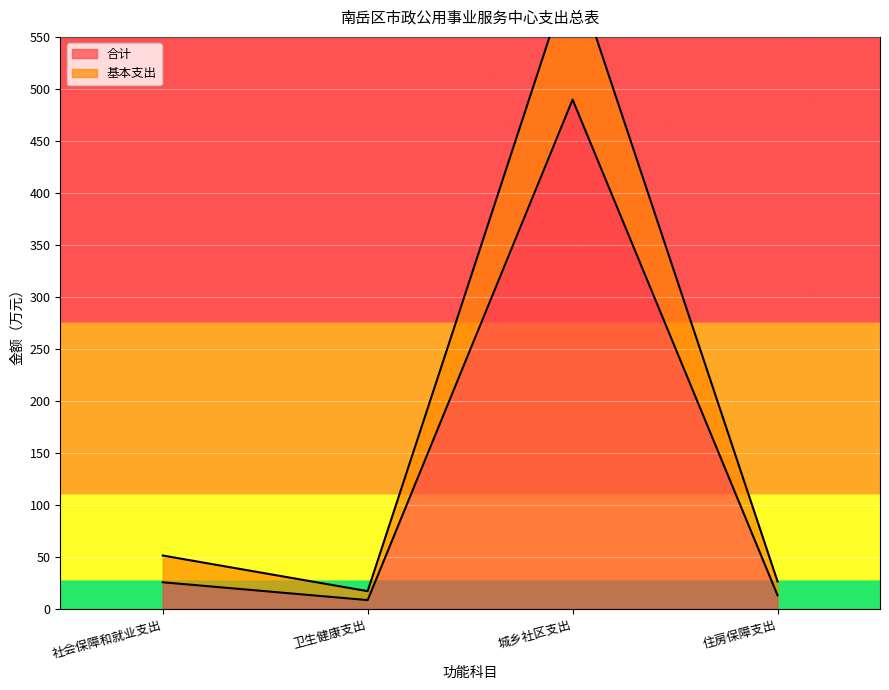

What is the minimum value for 合计?

8.6